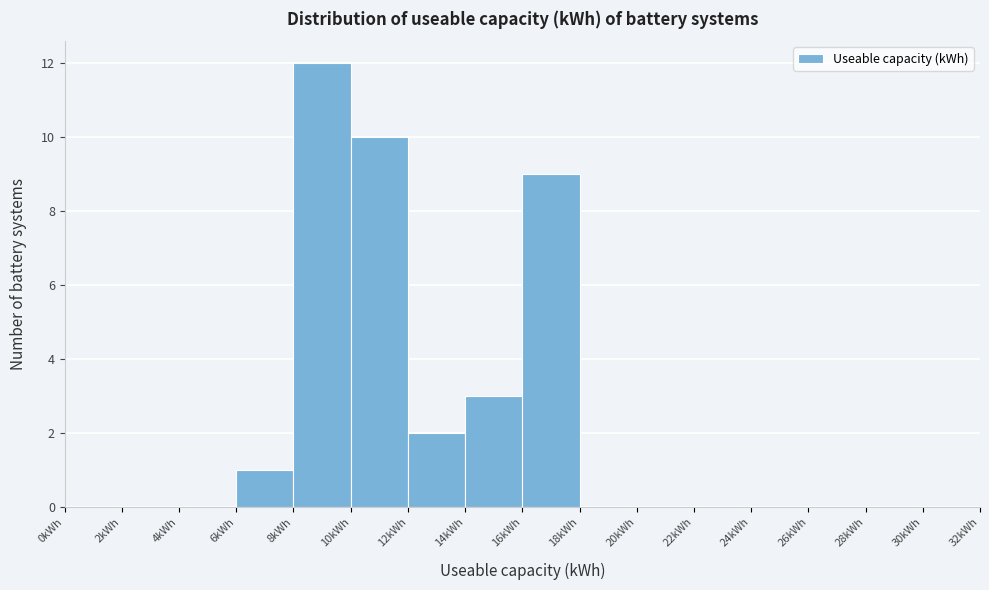

Over which range of the x-axis is the bar tallest?

8 to 10